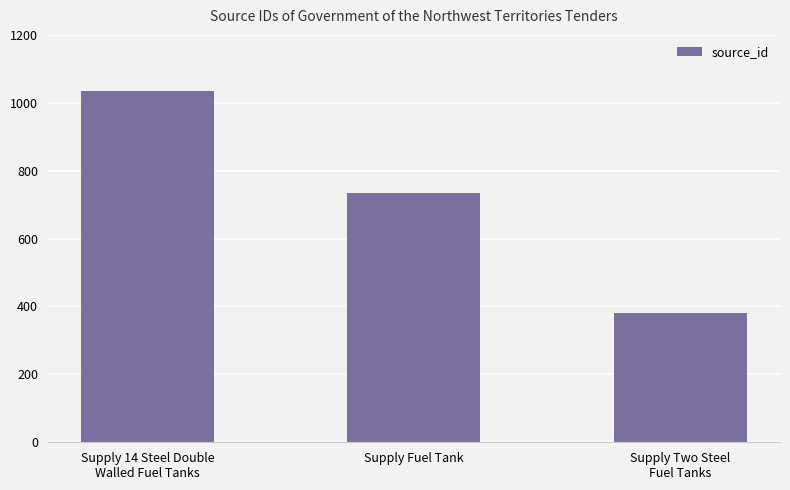

What is the difference between the maximum and second lowest values?

301